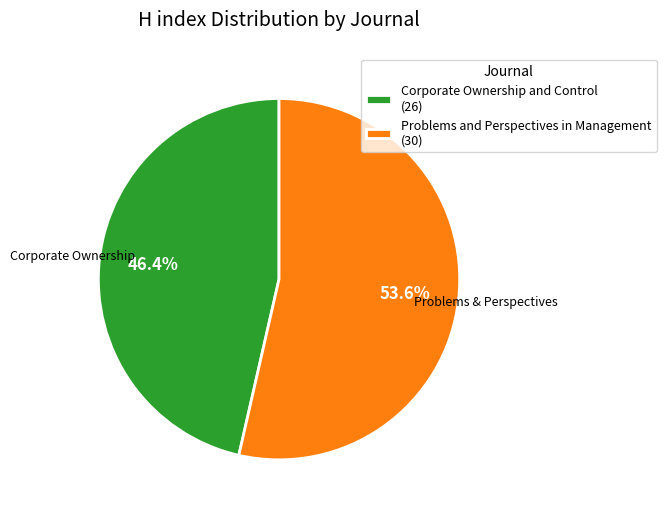

True or false: Problems and Perspectives in Management accounts for 65% of the total.

False